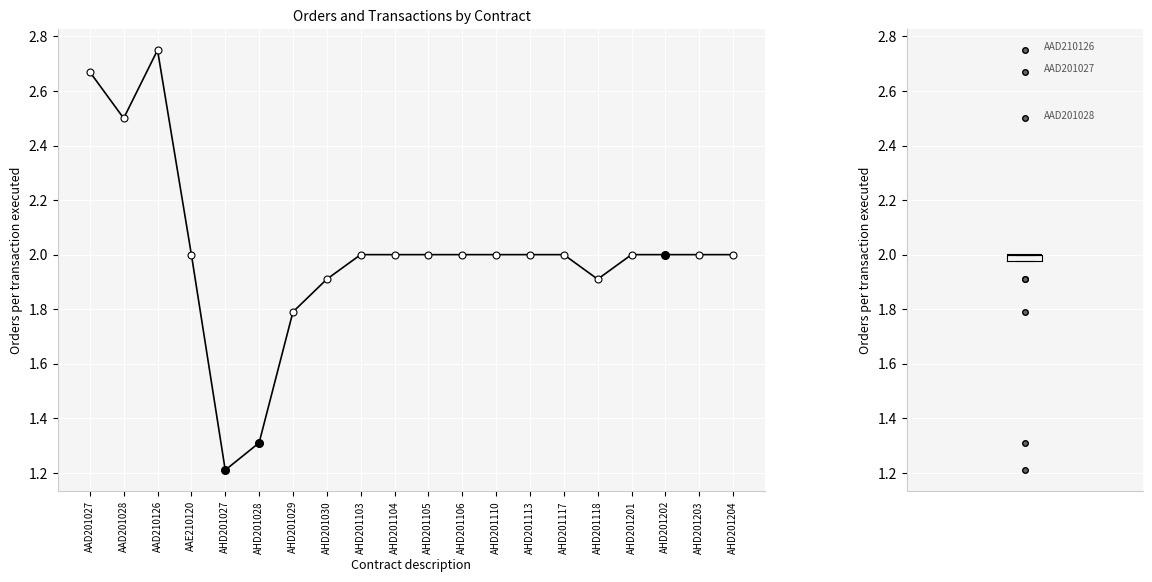

Between AHD201113 and AHD201028, which is larger?

AHD201113